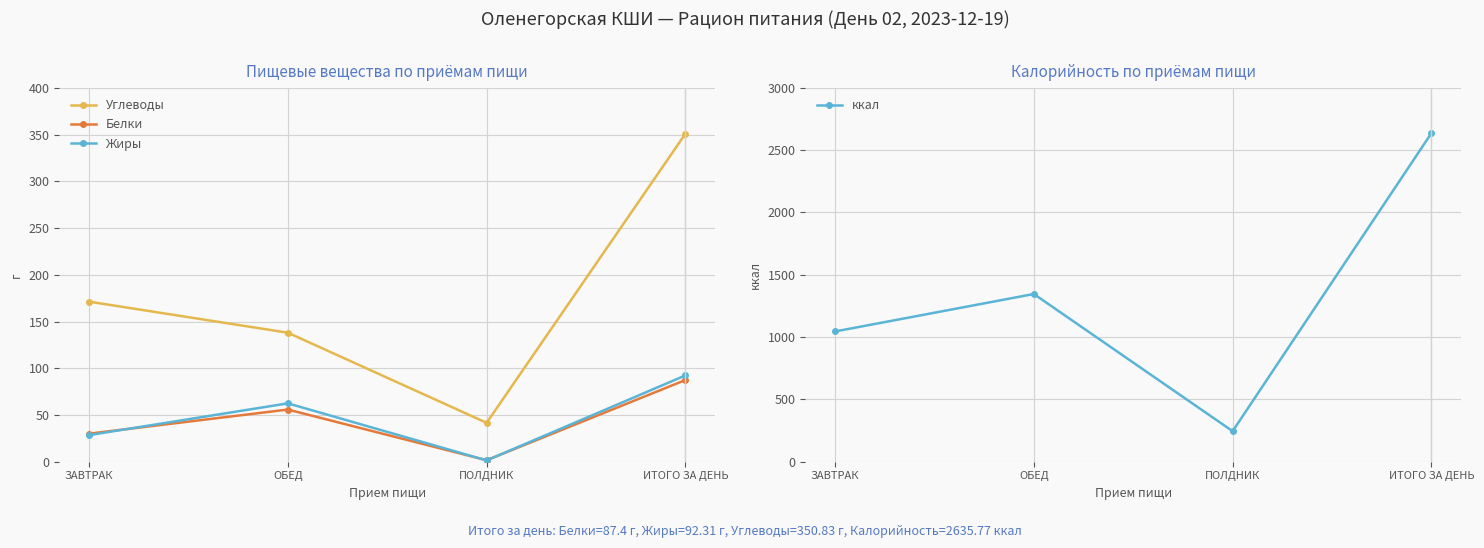

True or false: ккал and Углеводы intersect in this chart.

False